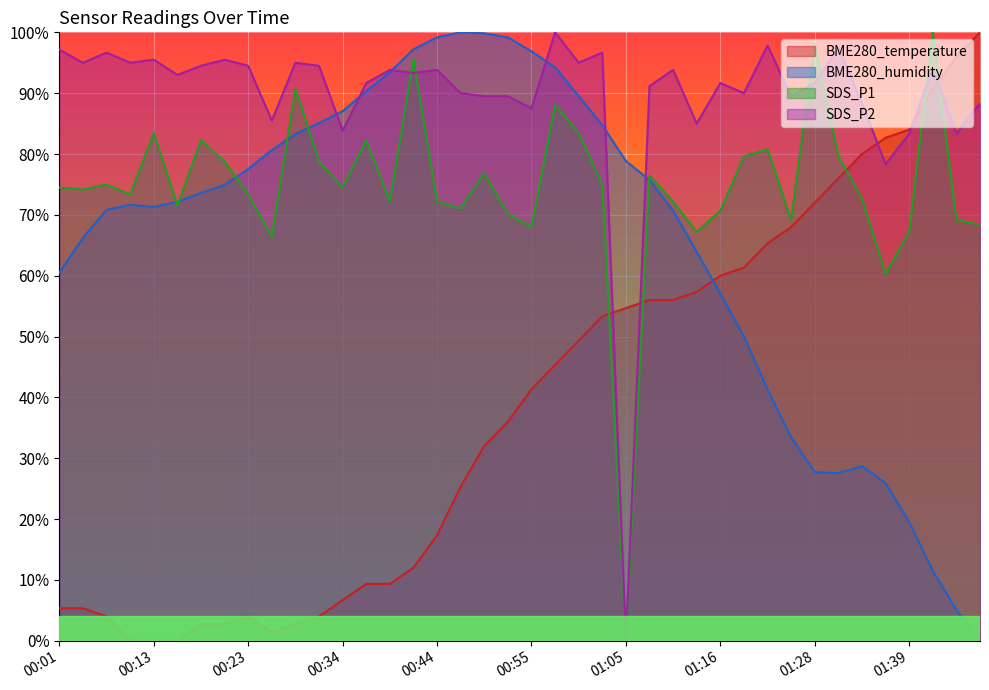

At which category does SDS_P1 reach its first local peak?

00:07